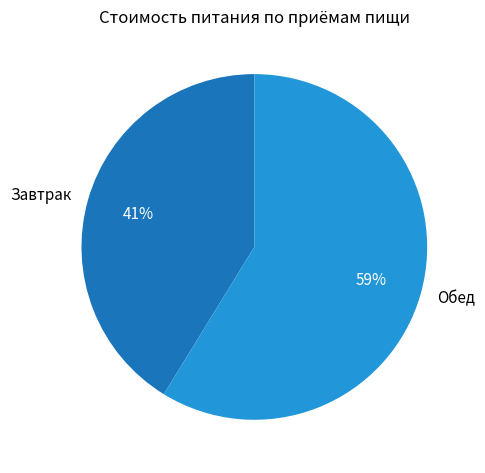

True or false: Завтрак accounts for 30% of the total.

False